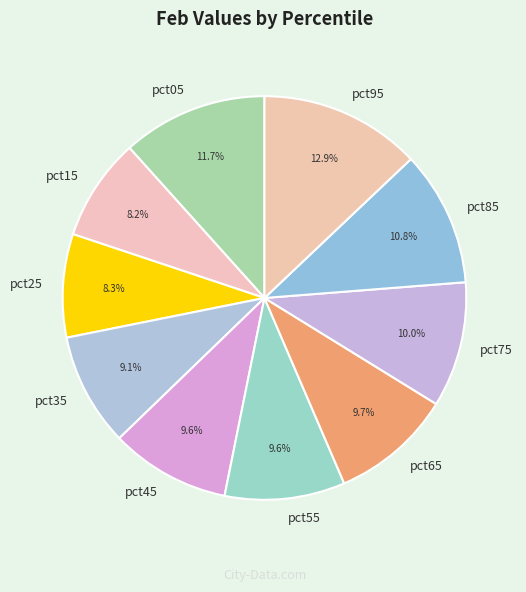

Which category has the biggest portion of the pie?

pct95